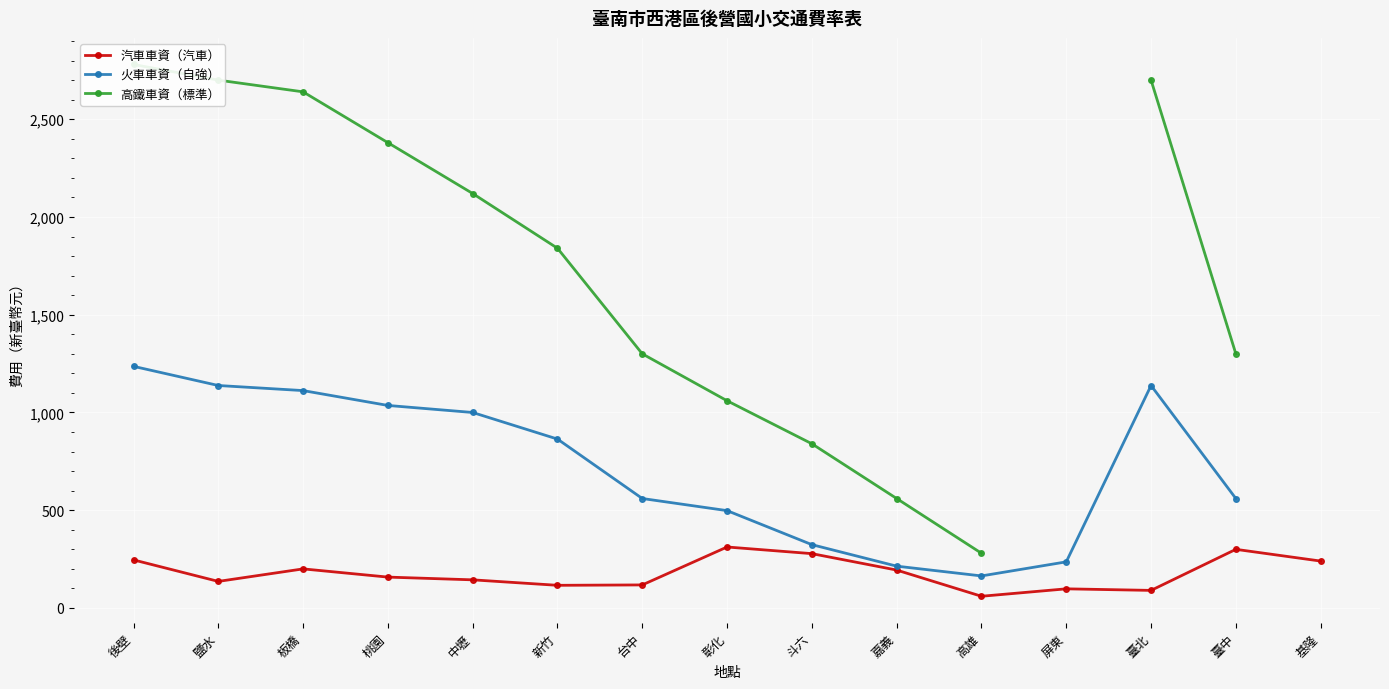

What is the total value across all series at 後壁?

4262.0